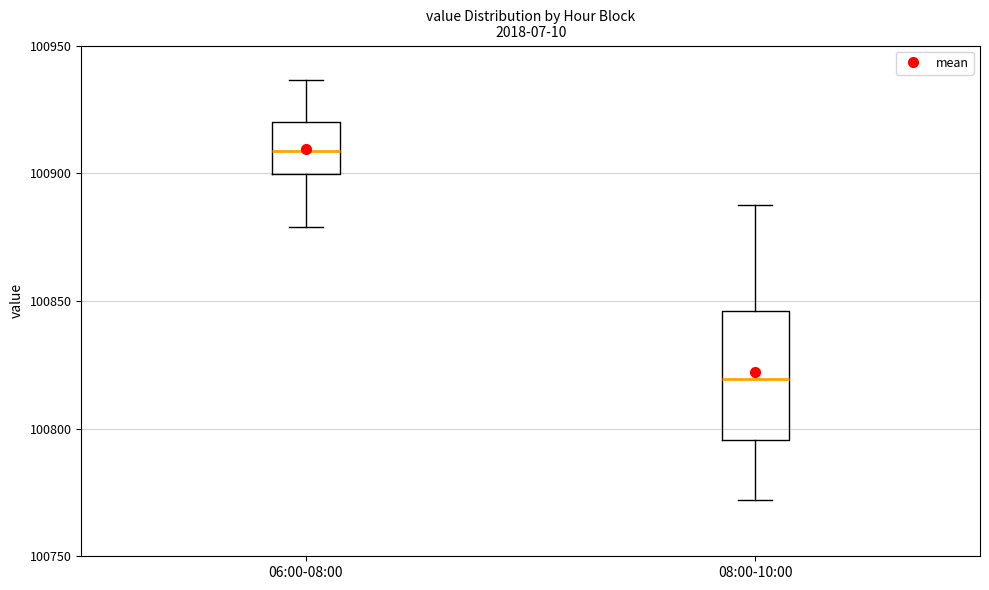

Comparing the boxes themselves (not the whiskers), which one is the tallest?

08:00-10:00